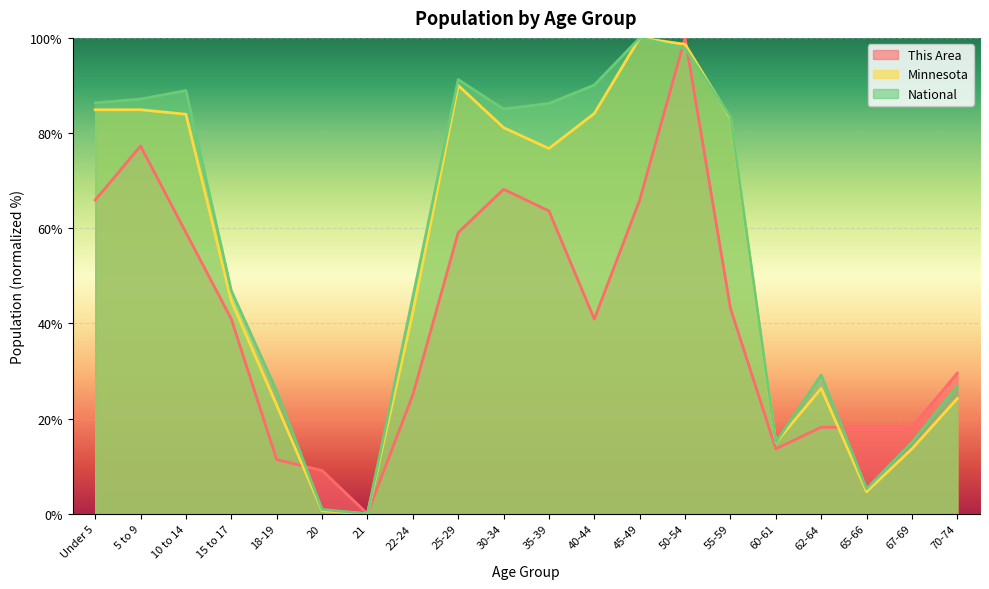

Which series ends up on top after the final intersection of This Area and National?

This Area